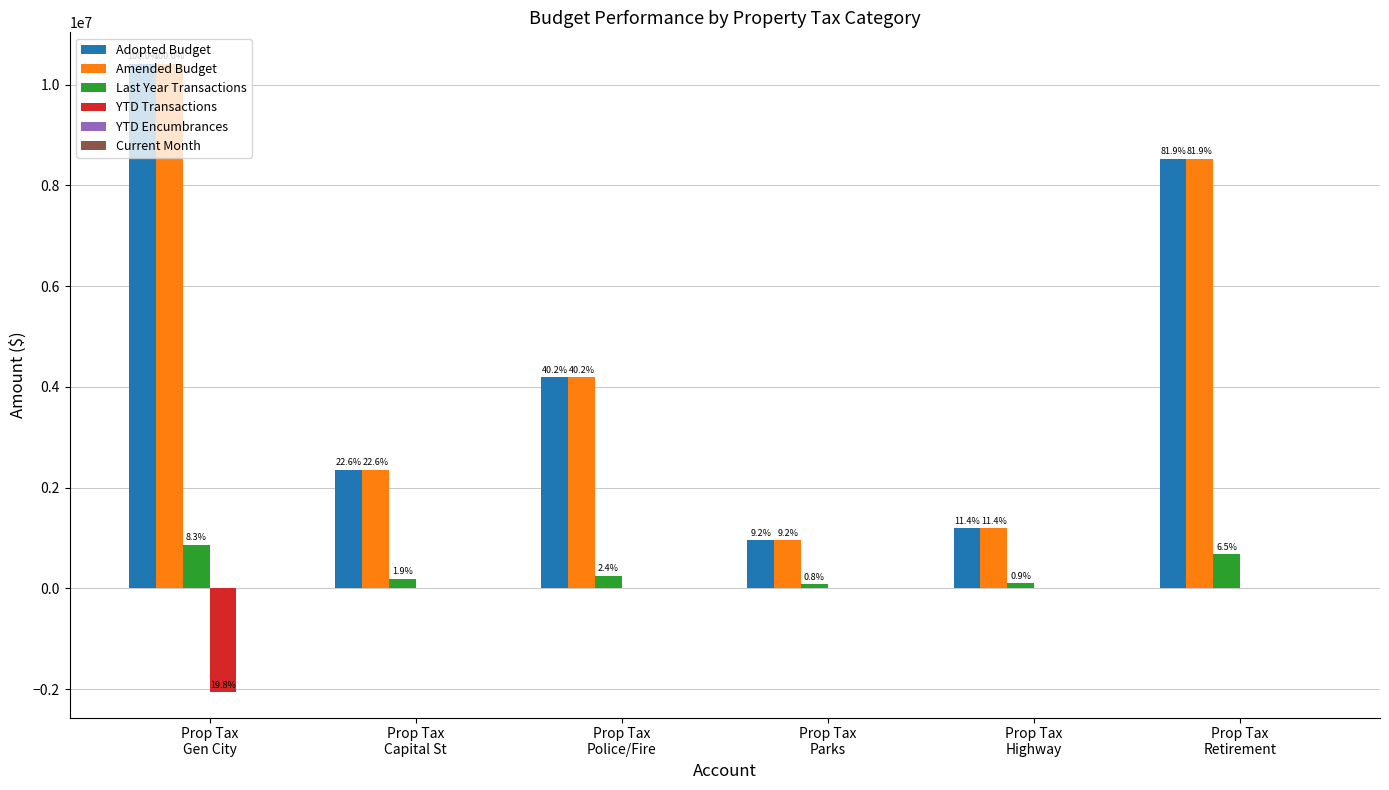

How many groups of bars are there?

6